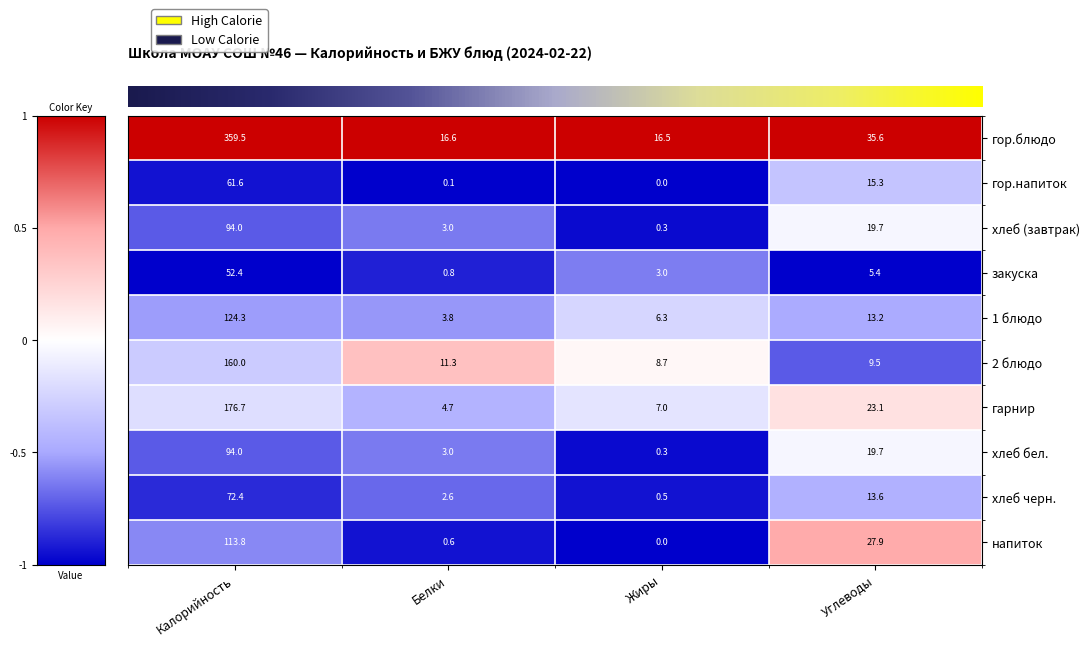

True or false: закуска has a value of 0.2 at Белки.

False